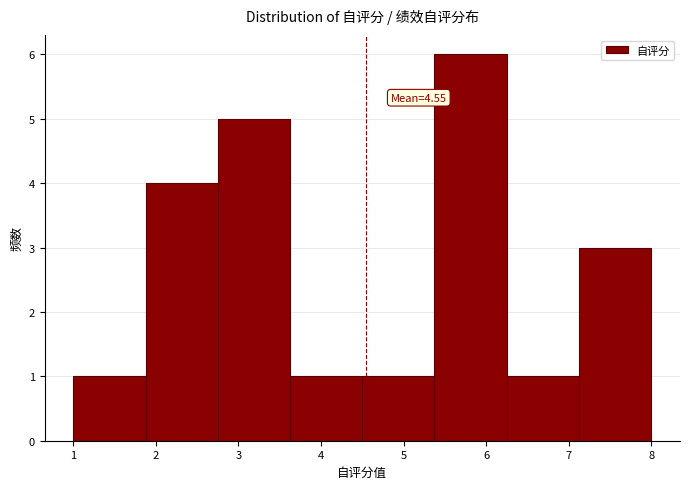

Which range on the x-axis has the tallest bar?

5.4 to 6.3